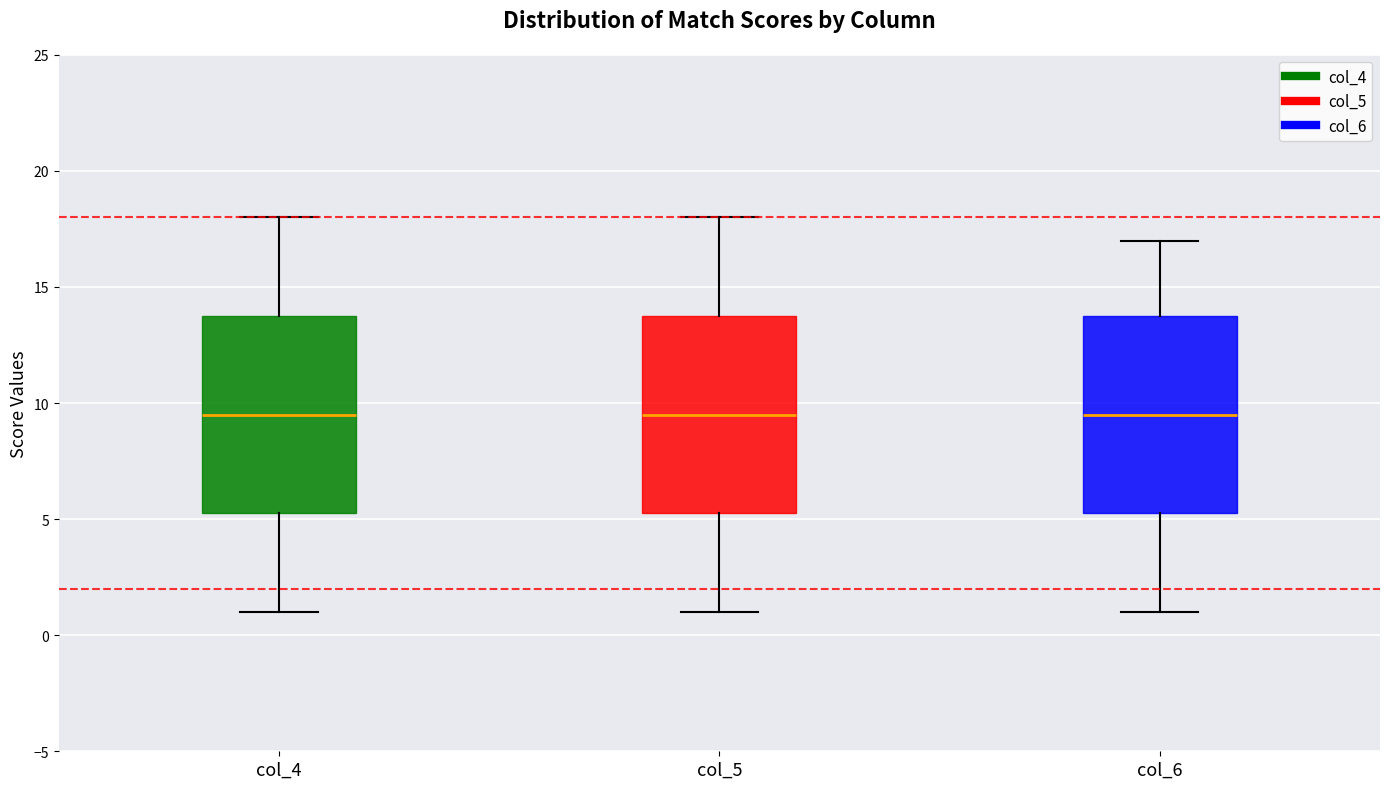

Where is the upper edge of the box for col_6 on the y-axis? The values are not printed on the chart, so give them approximately, as read against the axis.

14.0